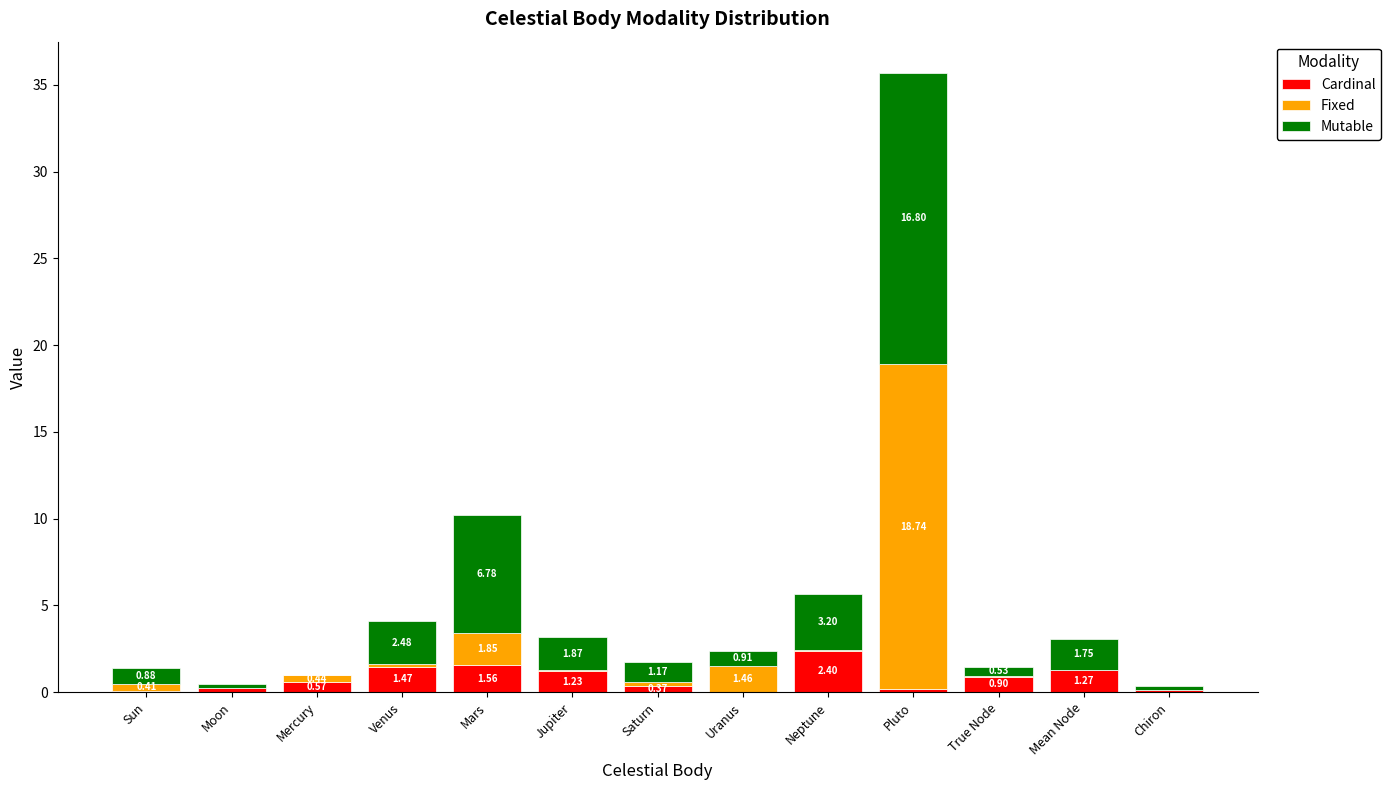

What is the sum of all Cardinal values?

10.4